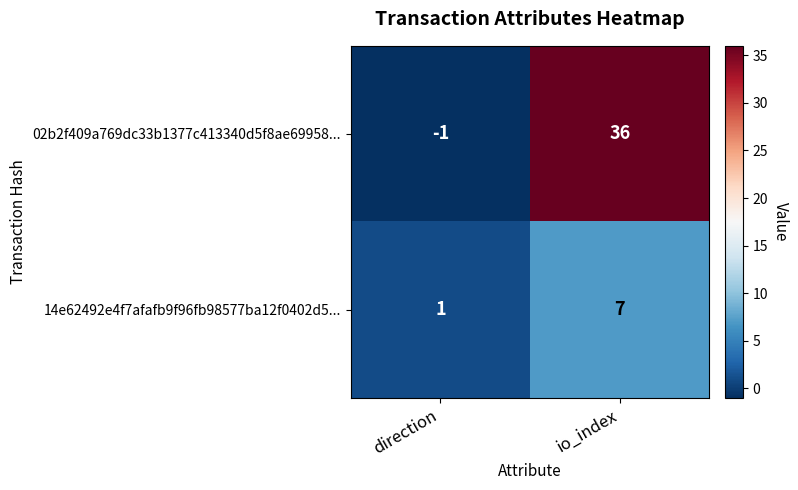

Reading left to right, what are all the values shown in this chart?

02b2f409a769dc33b1377c413340d5f8ae69958...: direction=-1	io_index=36
14e62492e4f7afafb9f96fb98577ba12f0402d5...: direction=1	io_index=7